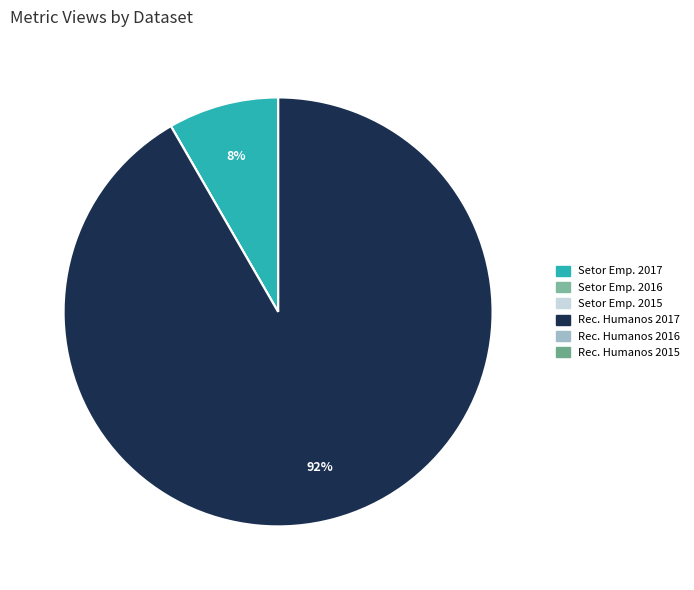

Is there a majority slice in this chart?

Yes